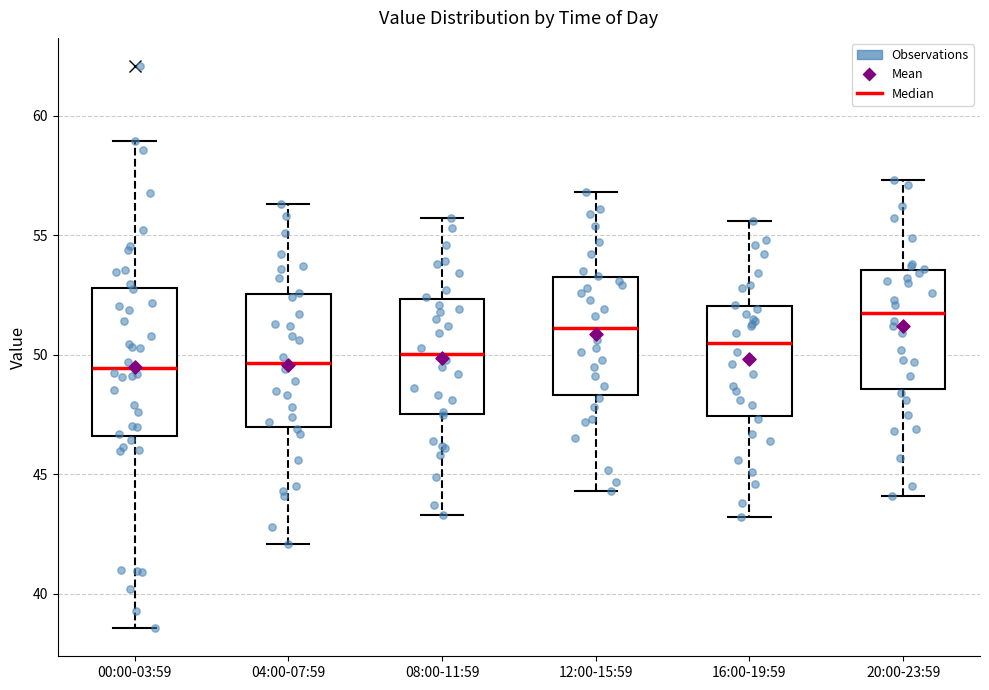

Reading left to right, read every box against the y-axis: the position of its median line, the range the box covers, and the ends of its whiskers. The values are not printed on the chart, so give them approximately, as read against the axis.

00:00-03:59: median 49.5, box 46.5 to 53.0, whiskers 38.5 to 59.0
04:00-07:59: median 49.5, box 47.0 to 52.5, whiskers 42.0 to 56.5
08:00-11:59: median 50.0, box 47.5 to 52.5, whiskers 43.5 to 55.5
12:00-15:59: median 51.0, box 48.5 to 53.5, whiskers 44.5 to 57.0
16:00-19:59: median 50.5, box 47.5 to 52.0, whiskers 43.0 to 55.5
20:00-23:59: median 52.0, box 48.5 to 53.5, whiskers 44.0 to 57.5